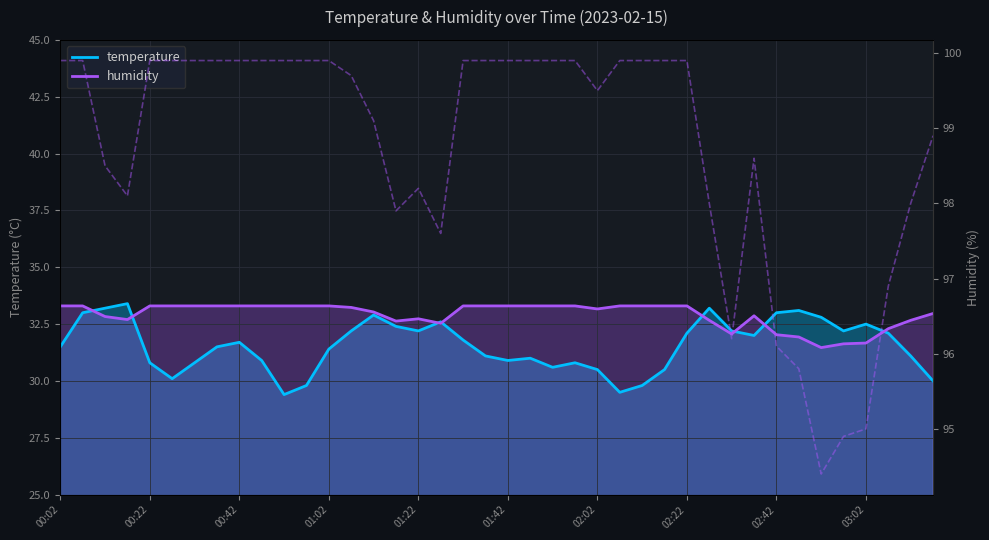

What is the approximate value of humidity at 01:52?

33.3